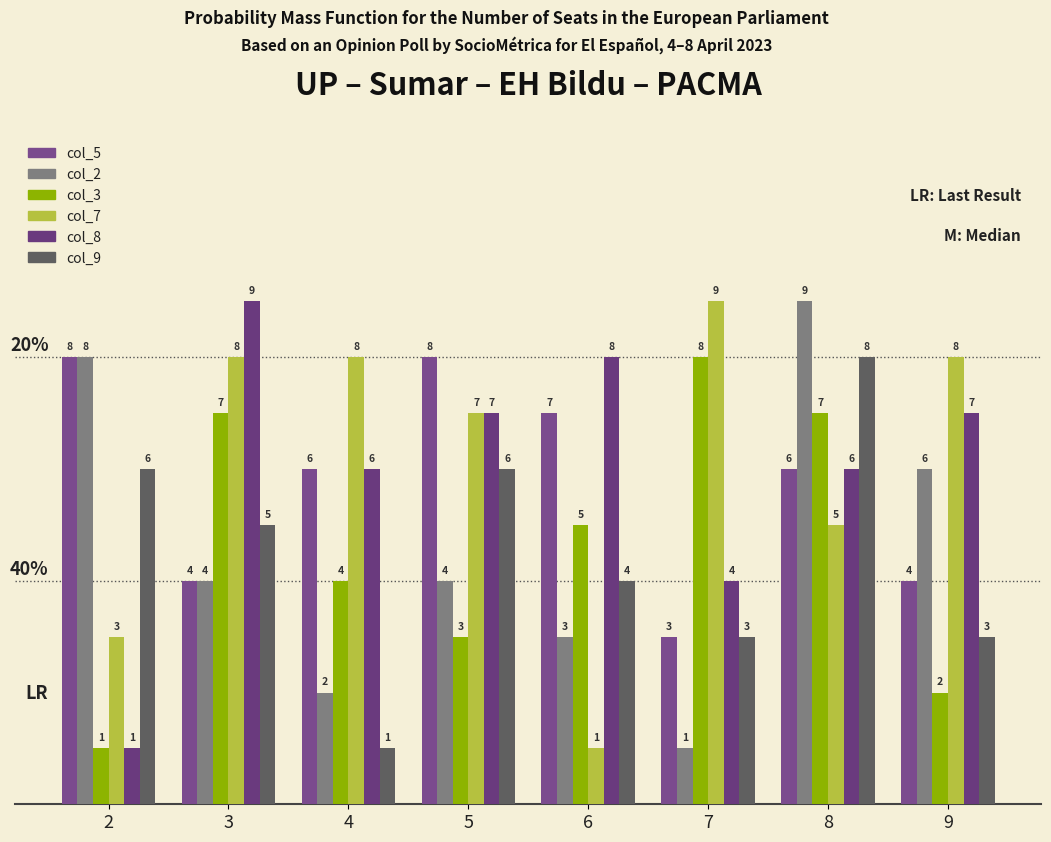

How many data points in col_8 are less than 7?

4